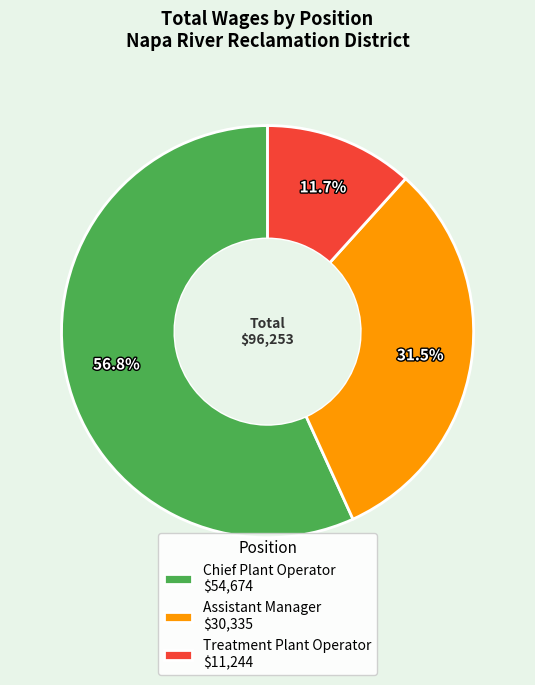

Which category has the biggest portion of the pie?

Chief Plant Operator